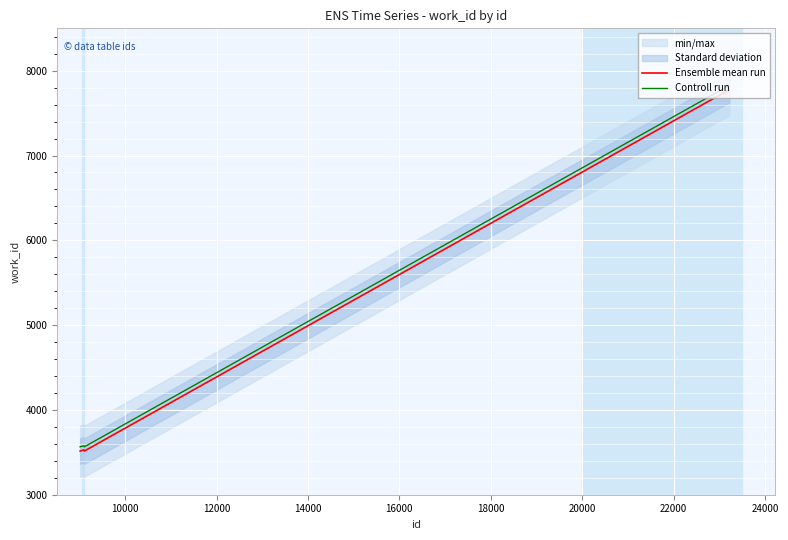

True or false: Controll run and Ensemble mean run cross at least once.

False